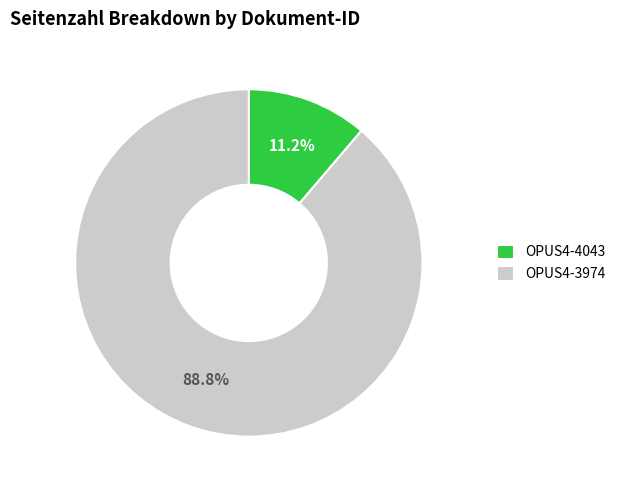

Does OPUS4-3974 represent more than half of the total?

Yes